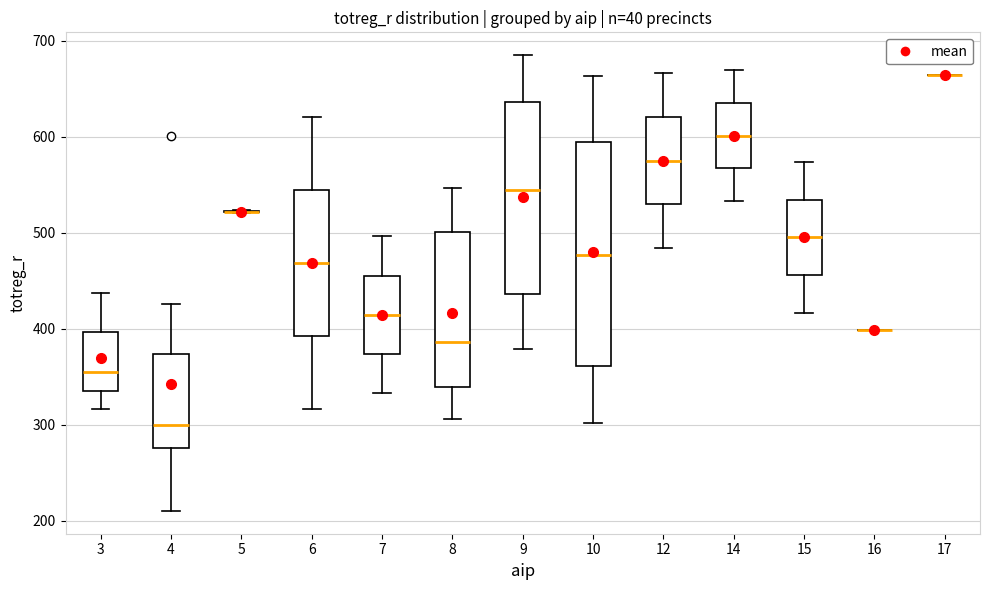

Reading left to right, transcribe this box plot: for each box, give where its median line is, the range the box spans, and where its two whiskers end, as read against the y-axis. The values are not printed on the chart, so give them approximately, as read against the axis.

3: median 360, box 340 to 400, whiskers 320 to 440
4: median 300, box 280 to 370, whiskers 210 to 430
5: box collapsed to a line at 520, whiskers 520 to 520
6: median 470, box 390 to 540, whiskers 320 to 620
7: median 410, box 370 to 460, whiskers 330 to 500
8: median 390, box 340 to 500, whiskers 310 to 550
9: median 540, box 440 to 640, whiskers 380 to 690
10: median 480, box 360 to 590, whiskers 300 to 660
12: median 580, box 530 to 620, whiskers 480 to 670
14: median 600, box 570 to 640, whiskers 530 to 670
15: median 500, box 460 to 530, whiskers 420 to 570
16: box collapsed to a line at 400, whiskers 400 to 400
17: box collapsed to a line at 660, whiskers 660 to 660